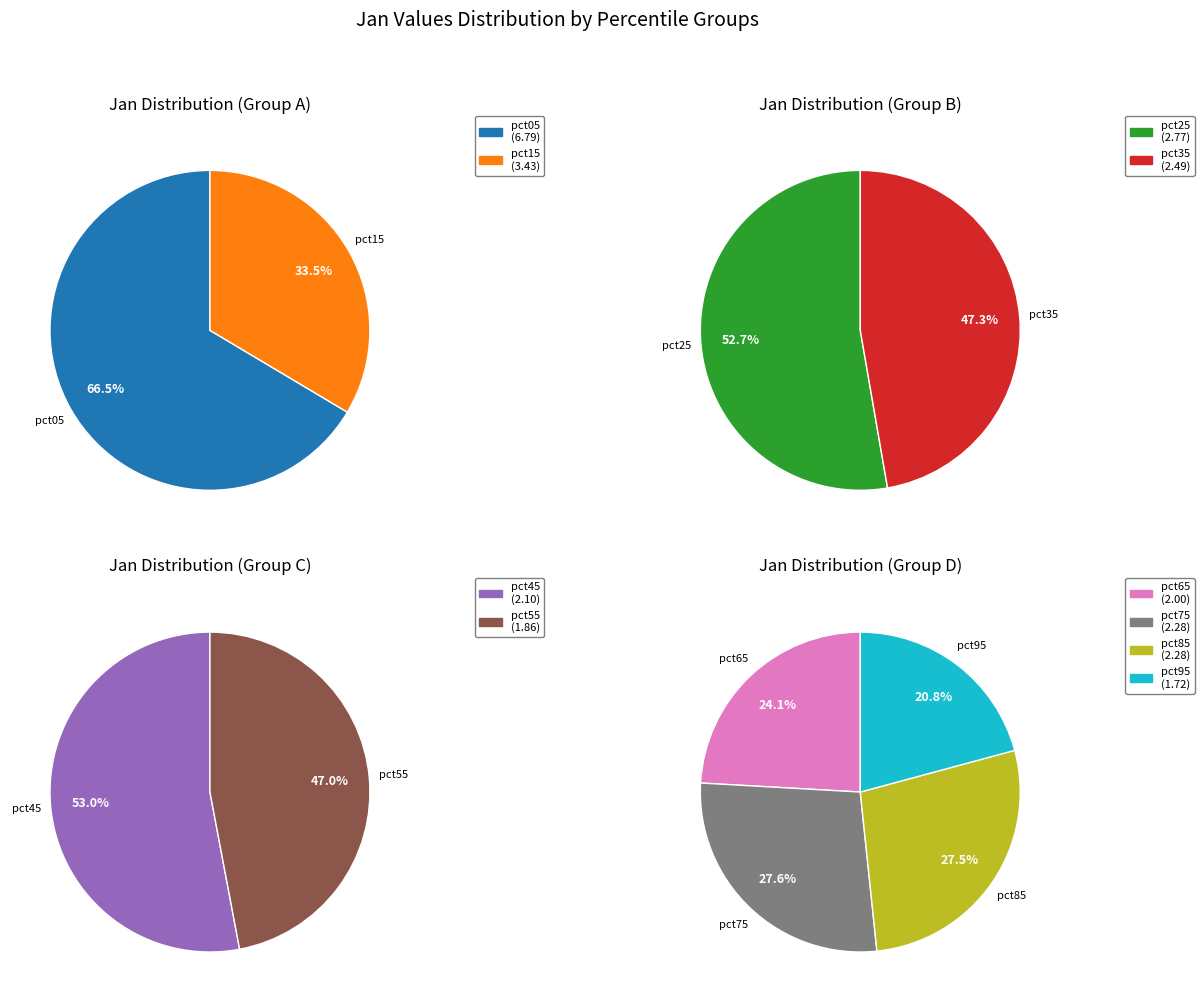

How many segments does this pie chart have?

10